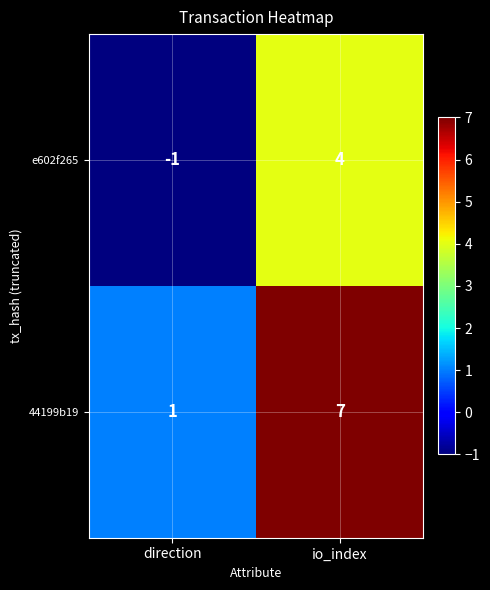

Reading left to right, extract all data points from this chart.

e602f265: direction=-1	io_index=4
44199b19: direction=1	io_index=7